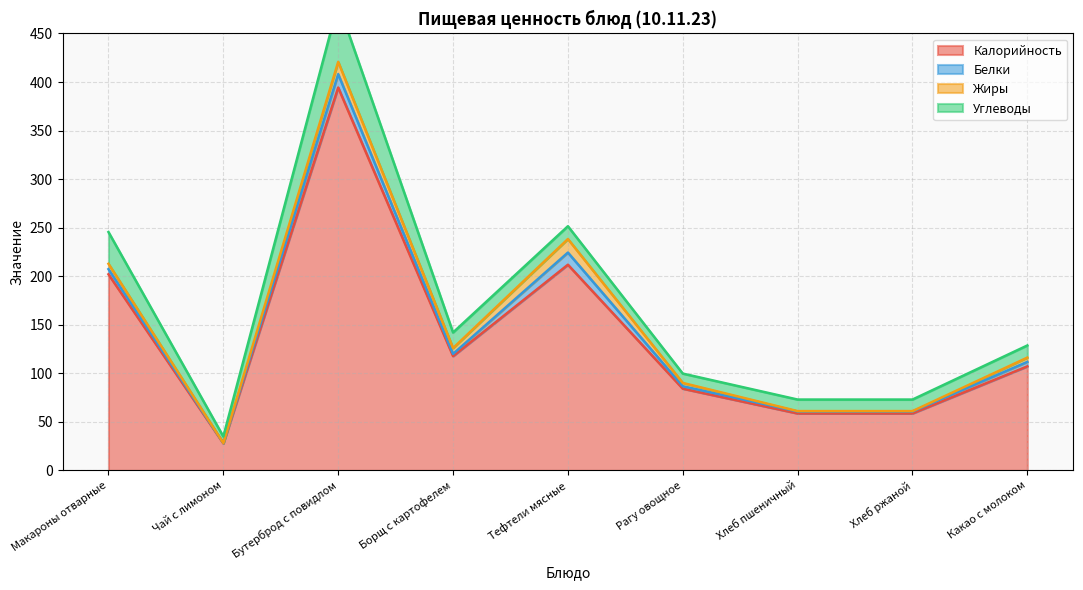

True or false: Белки has more than 2 points higher than both neighbors.

False